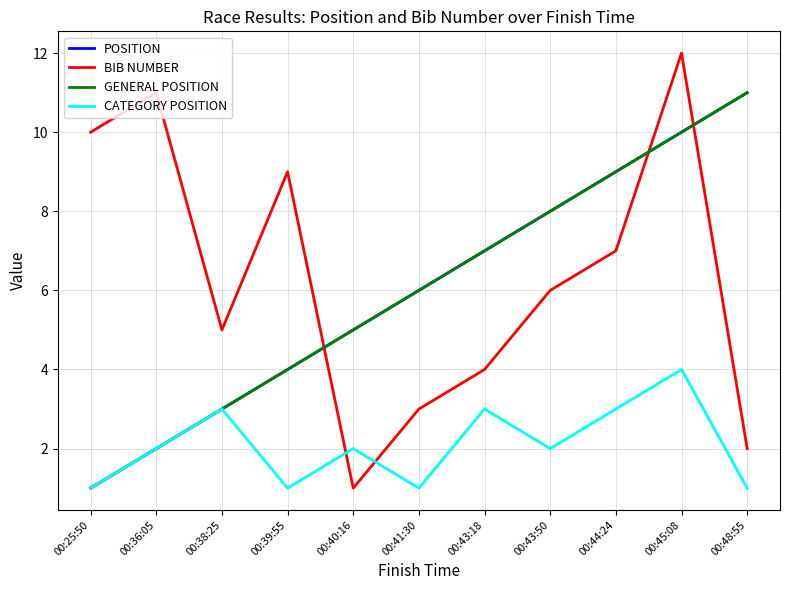

Does the chart have visible grid lines?

Yes